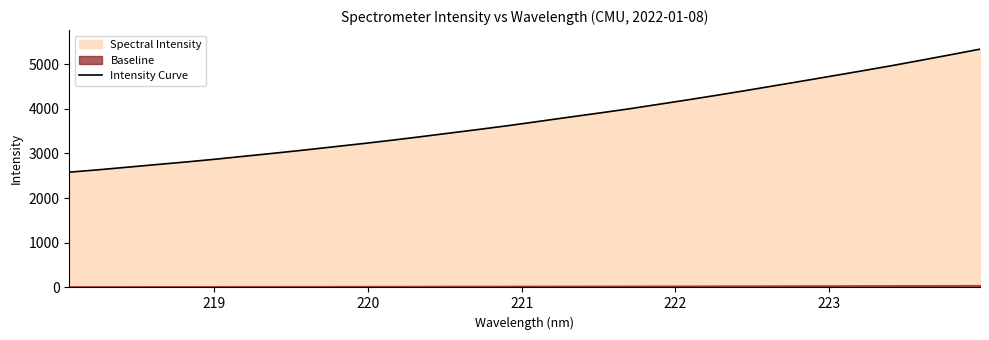

True or false: the data shows 3945.0 at 224.

False